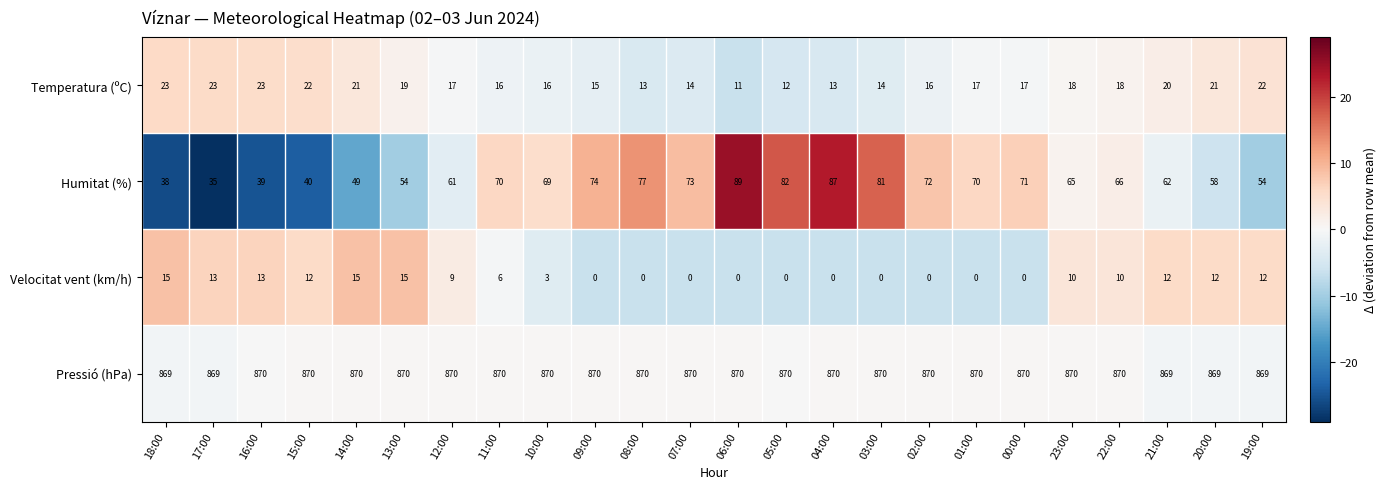

Where does the Humitat (%) series first go above 69?

11:00